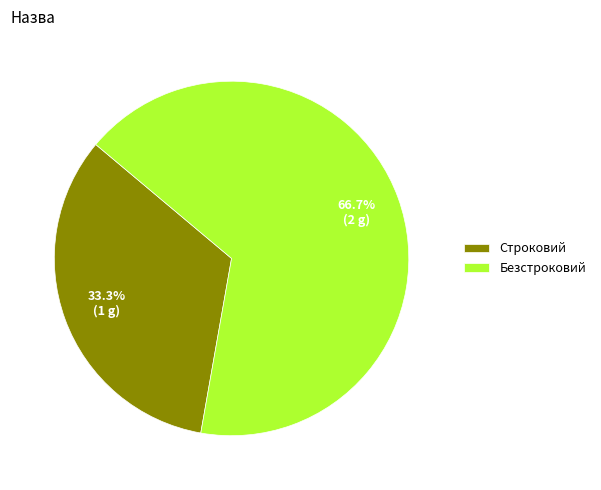

Does any single category account for the majority?

Yes